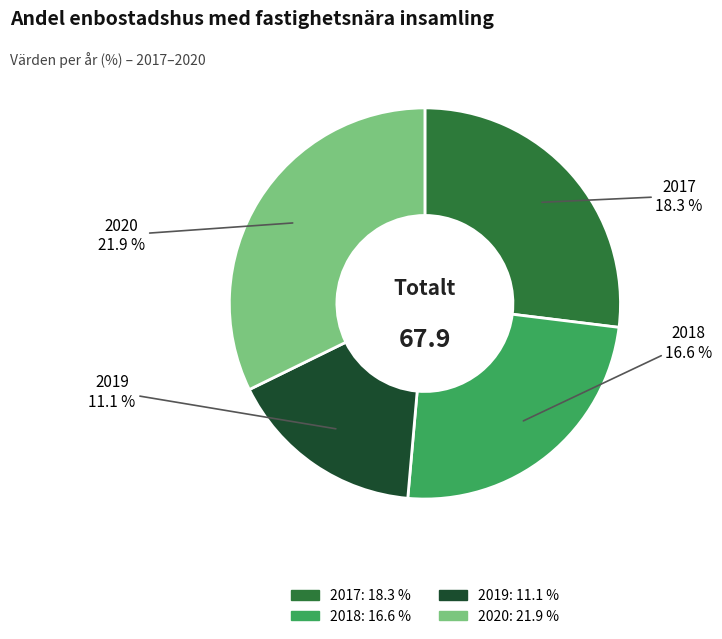

Rank the categories by value from lowest to highest.

2019, 2018, 2017, 2020